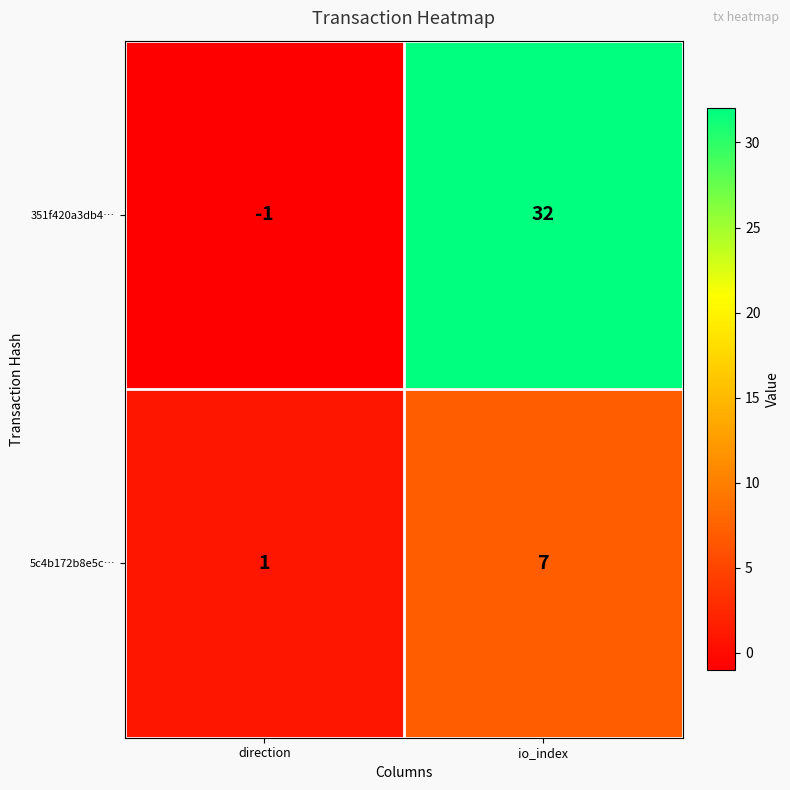

What value does the 5c4b172b8e5c… series have at io_index?

7